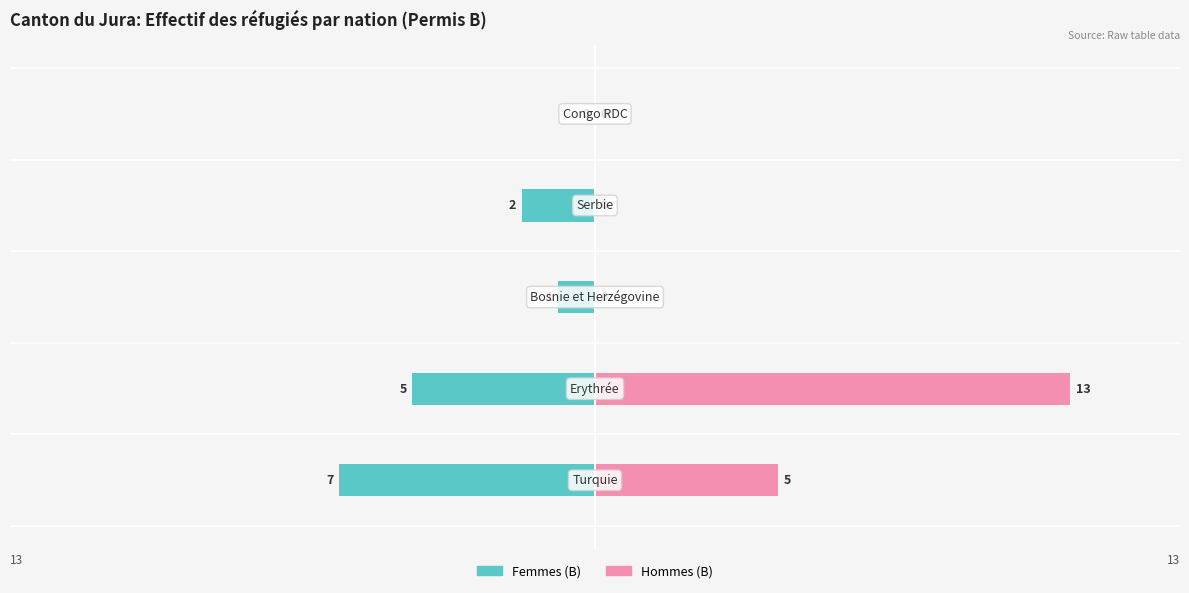

What is the greatest value displayed?

13